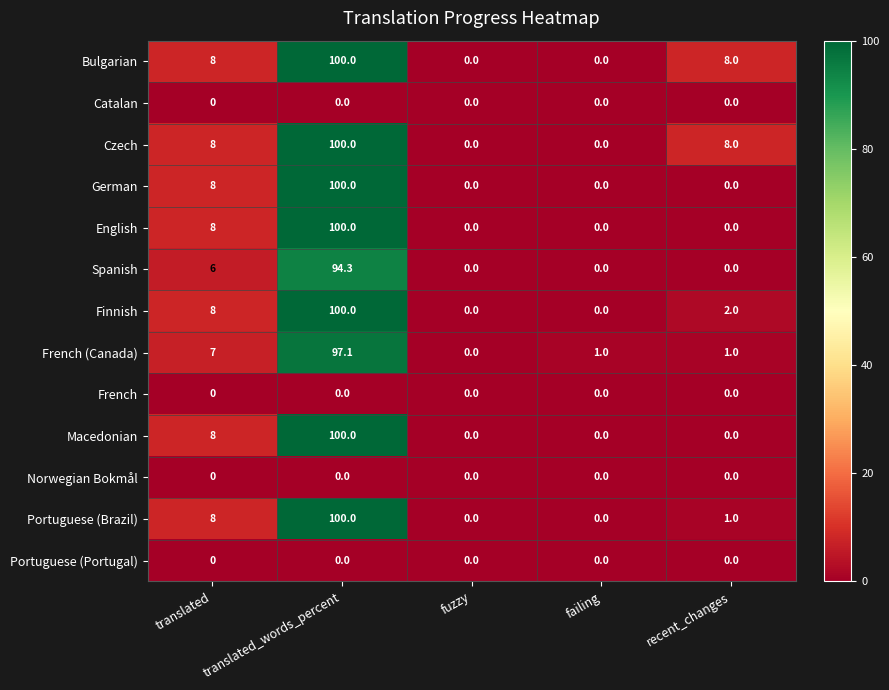

Count the number of categories in the chart.

5